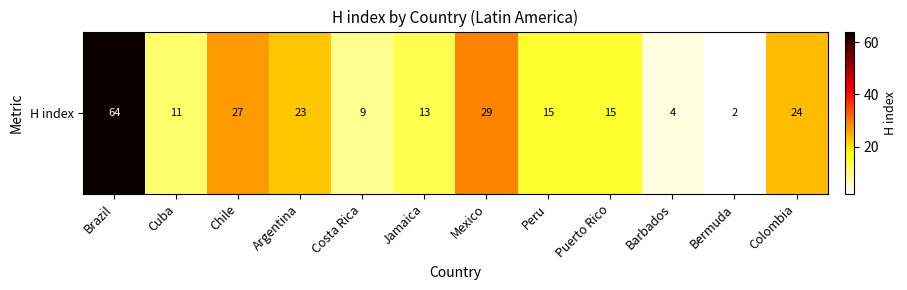

What is the sum of the values at Puerto Rico and Colombia?

39